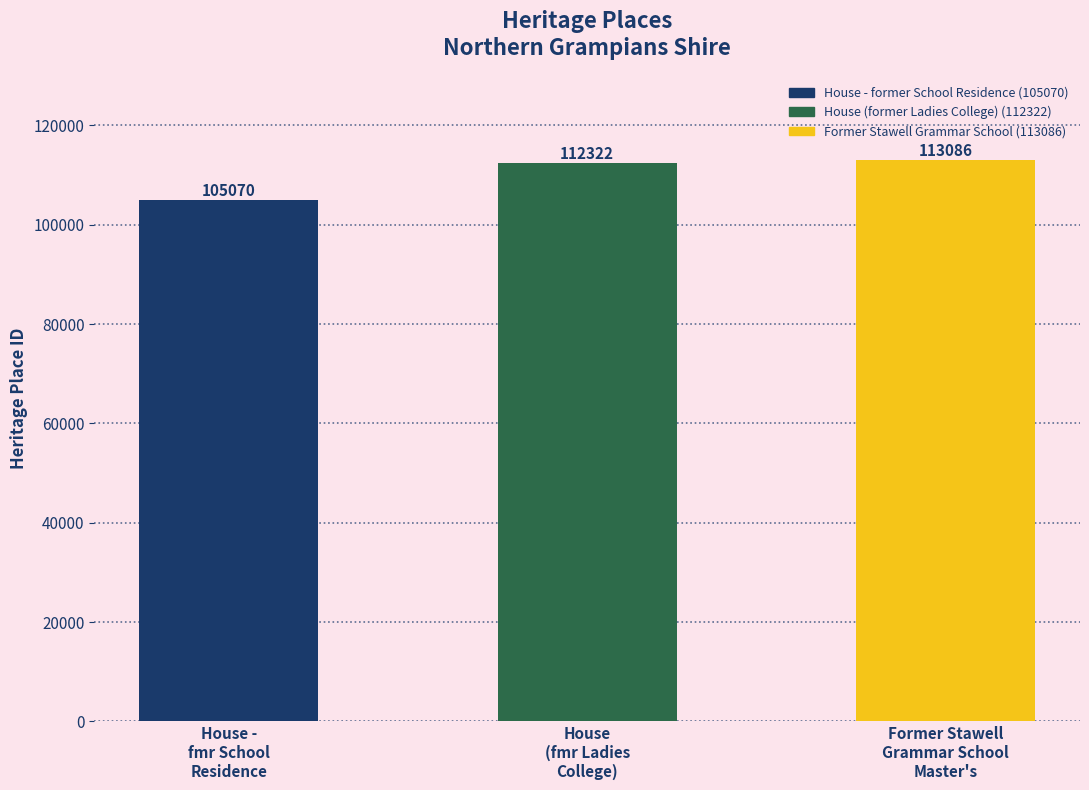

Between Former Stawell
Grammar School
Master's and House -
fmr School
Residence, which is larger?

Former Stawell
Grammar School
Master's